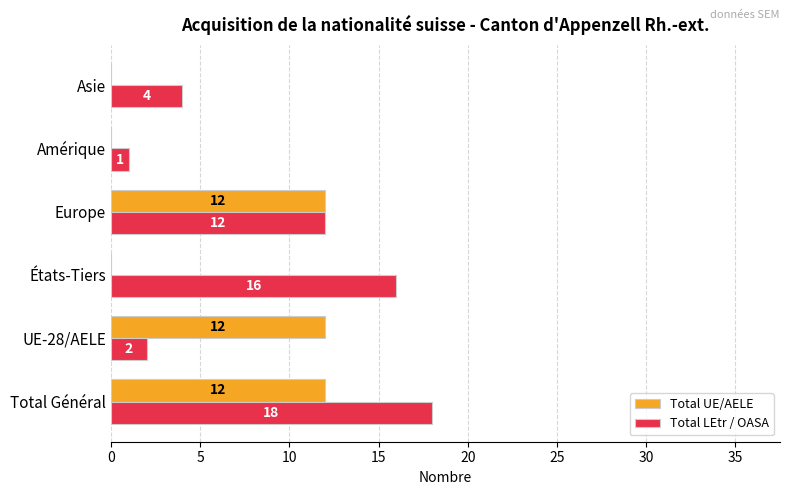

What are all the series names shown in the legend?

Total UE/AELE, Total LEtr / OASA